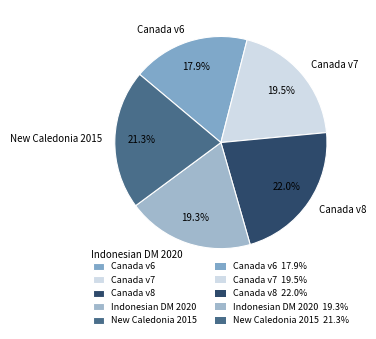

Which category has the biggest portion of the pie?

Canada v8